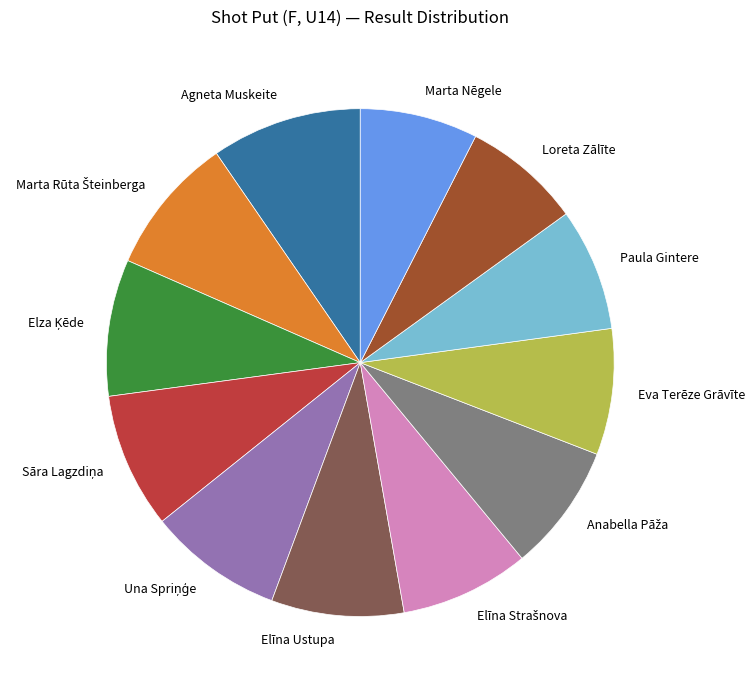

Is the sum of Loreta Zālīte and Elīna Ustupa greater than half?

No